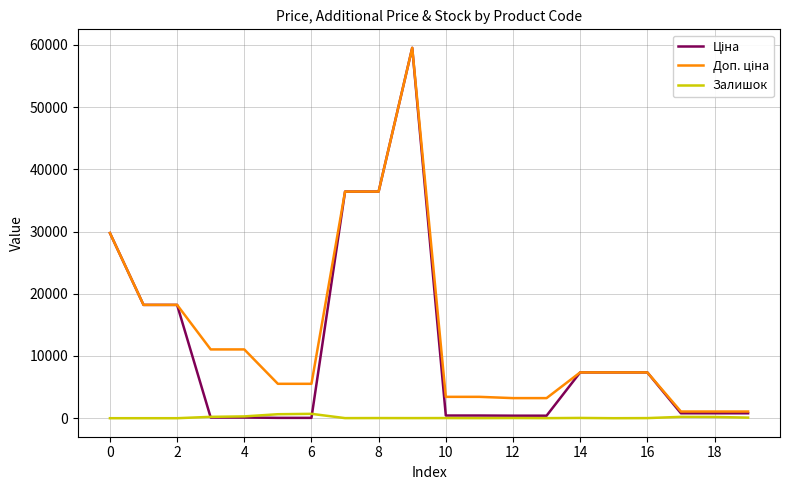

What is the maximum value shown in the chart?

59523.0